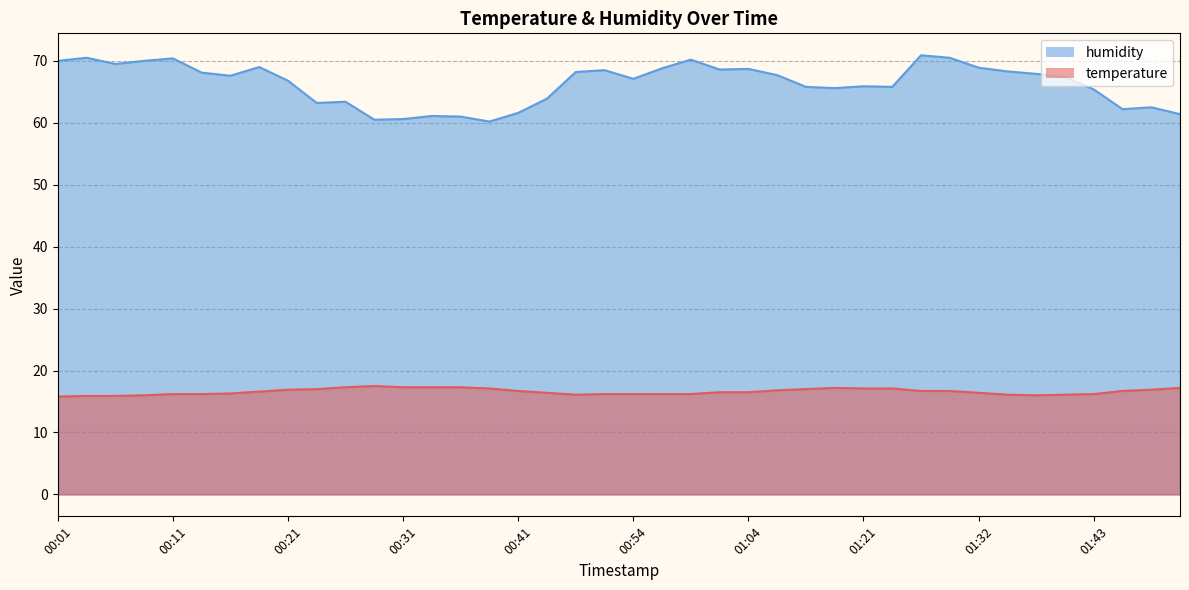

How many values in the humidity series exceed 67?

22